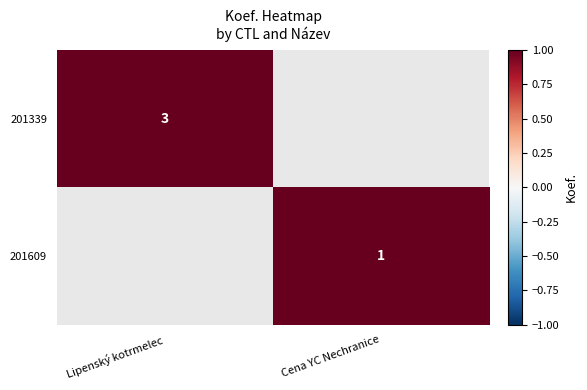

True or false: 201609 has a value of 1 at Cena YC Nechranice.

True